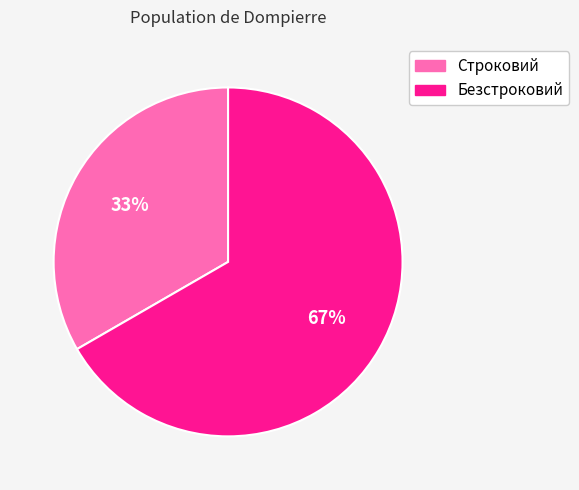

How many slices are in this pie chart?

2